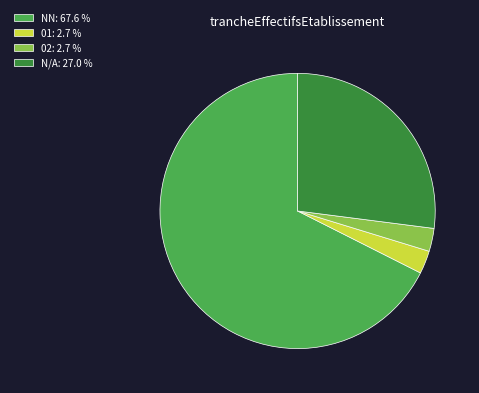

Is 02: 2.7 % the majority of the pie?

No